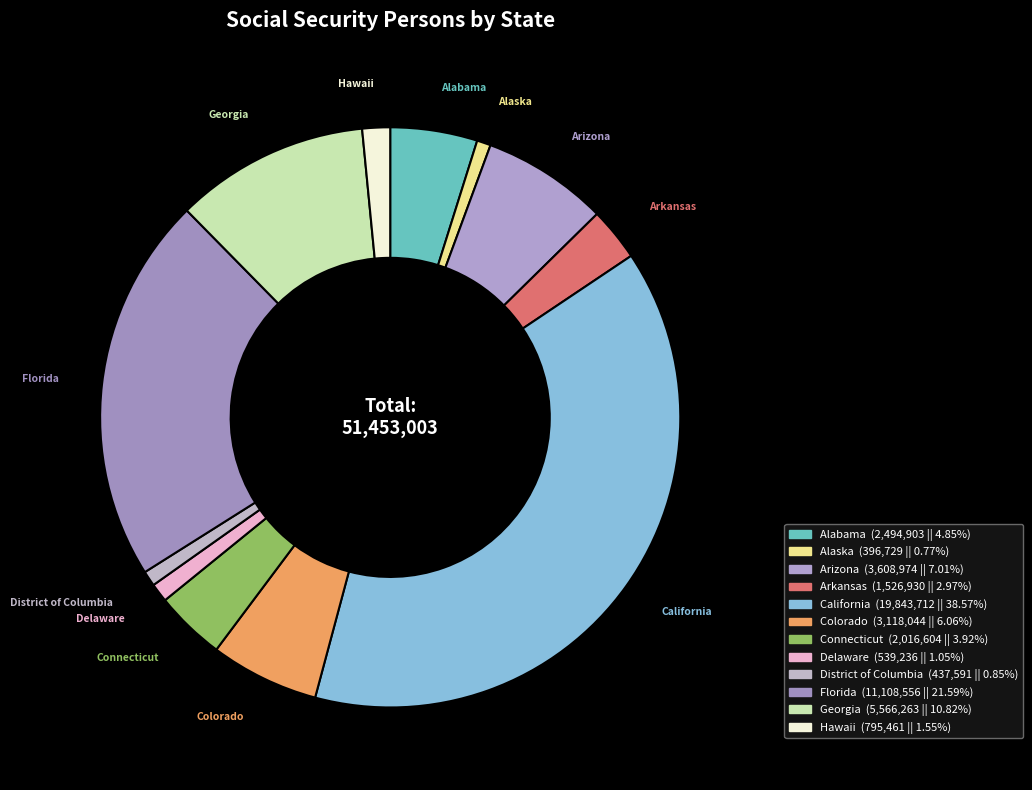

Is Connecticut the majority of the pie?

No